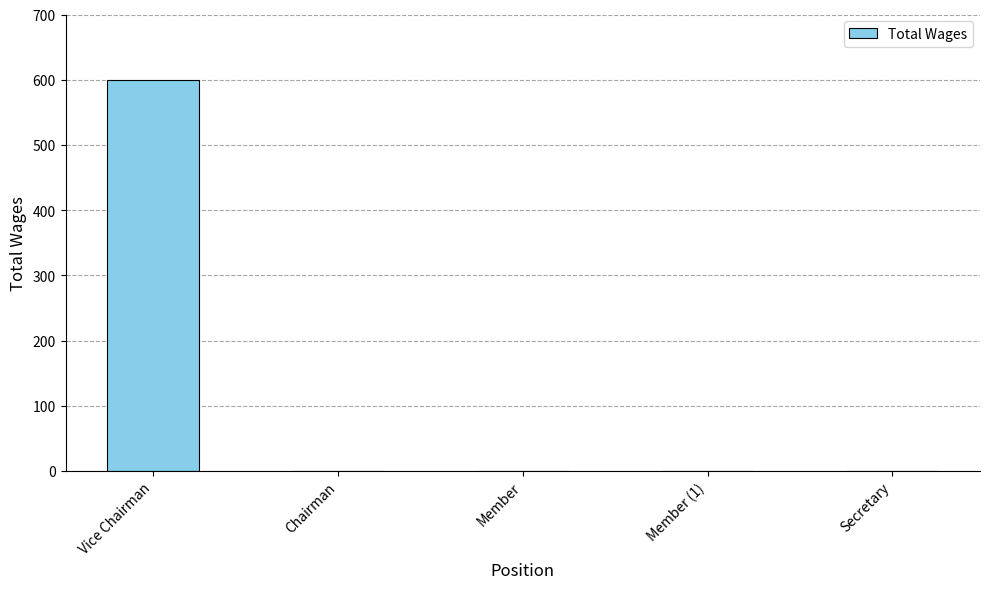

Between Vice Chairman and Secretary, which is larger?

Vice Chairman